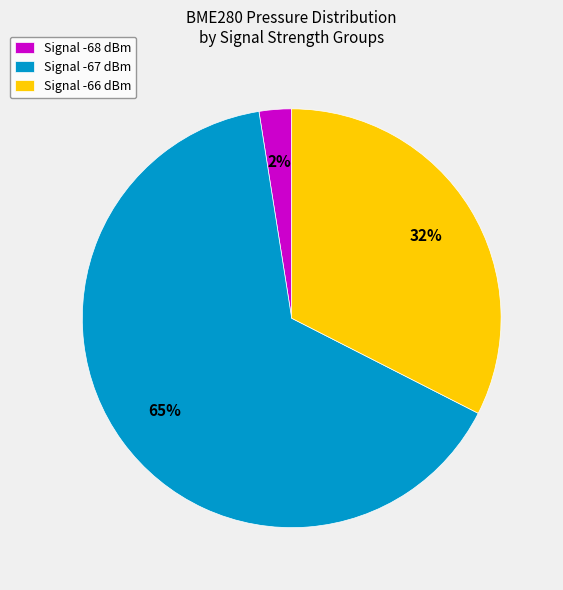

Count the number of slices in the pie.

3